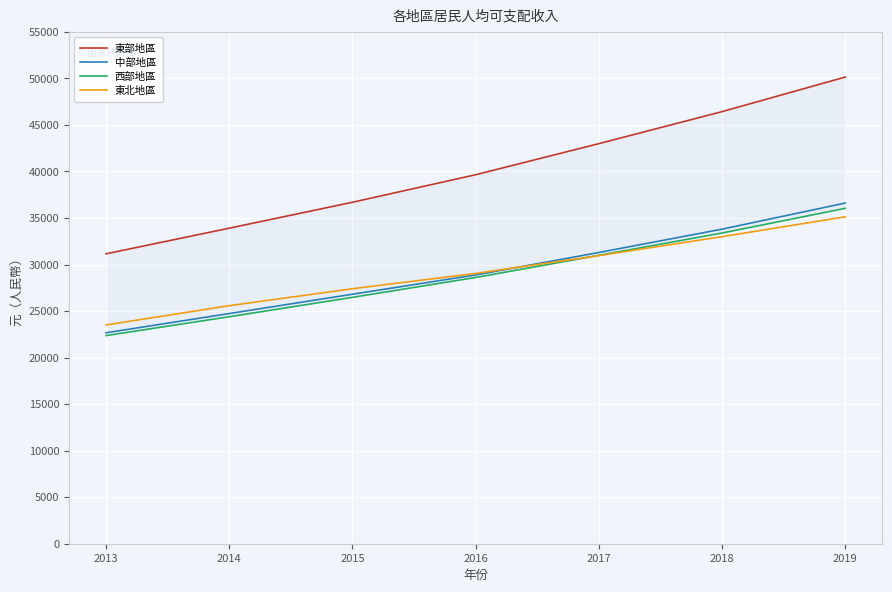

What is the sum of all 西部地區 values?

202252.3